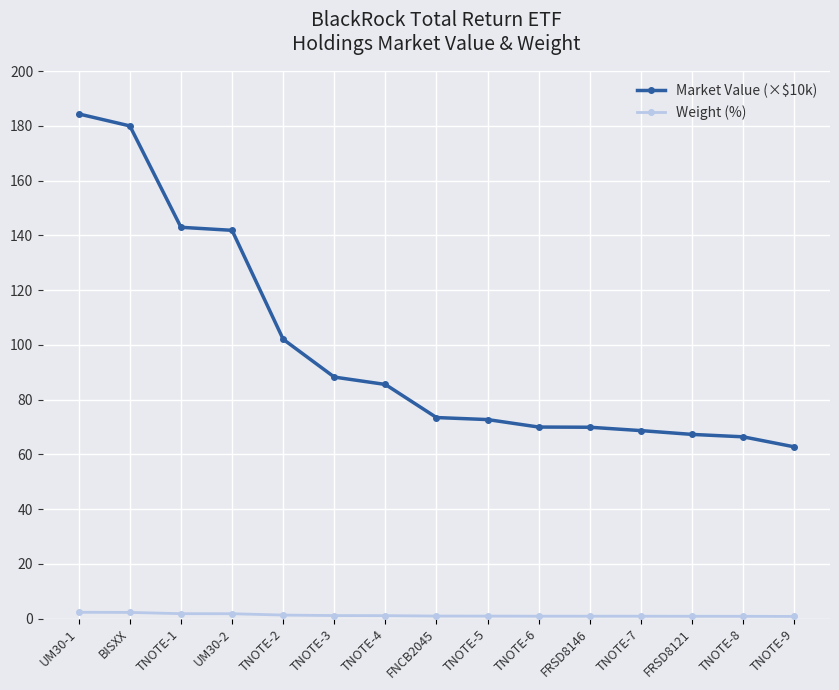

At which category is the sum across all series the highest?

UM30-1